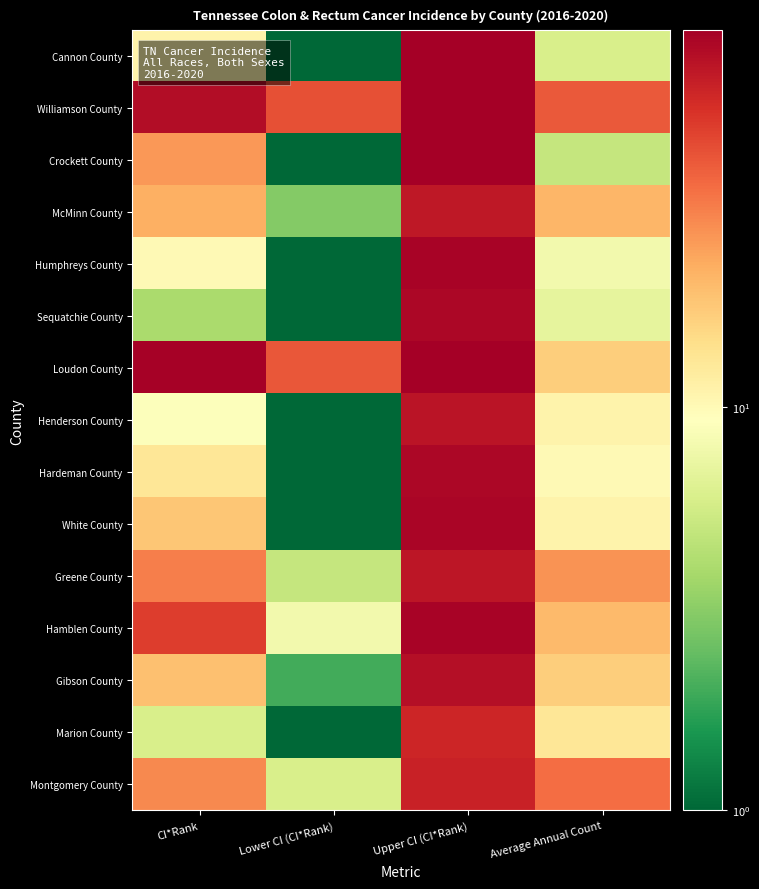

Between Upper CI (CI*Rank) and Lower CI (CI*Rank), which is larger?

Upper CI (CI*Rank)